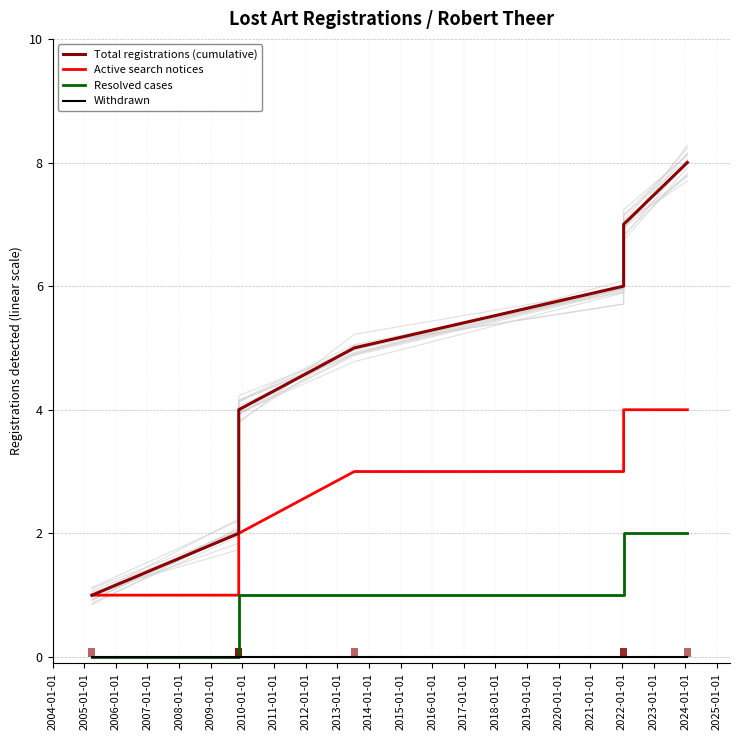

Which series has the widest spread of values?

Total registrations (cumulative)